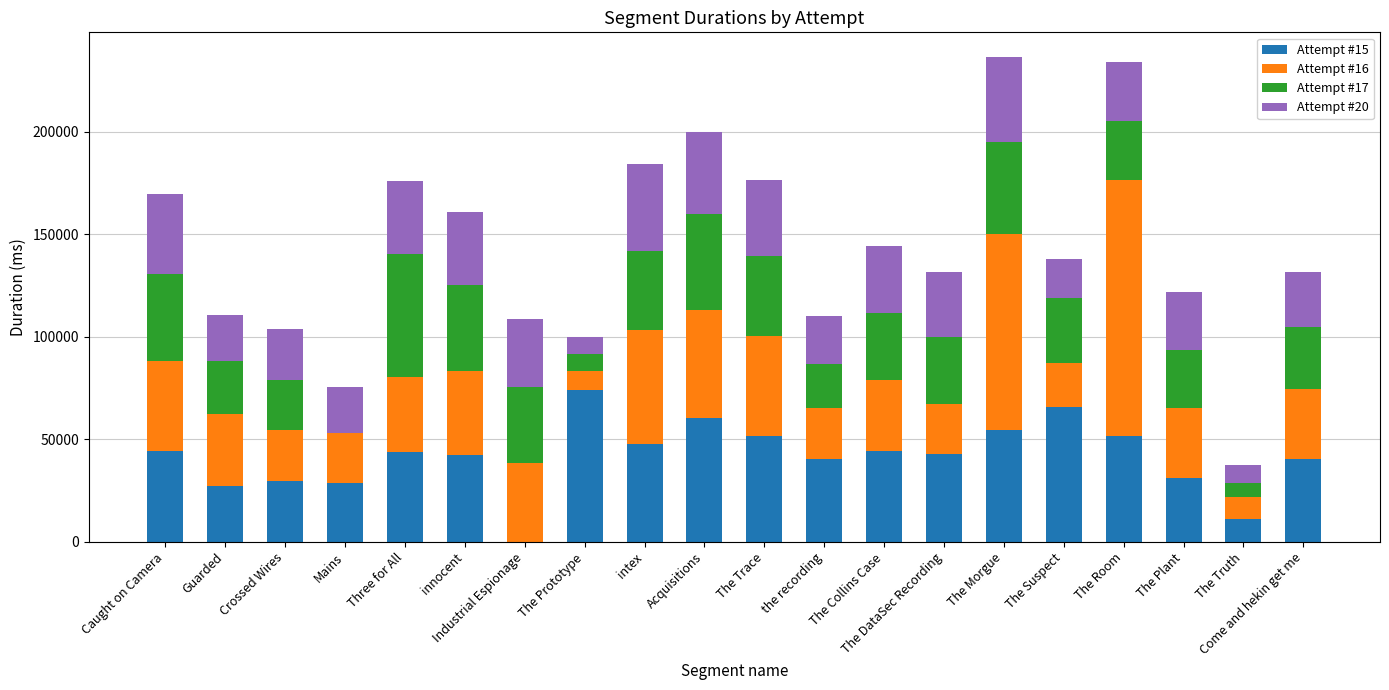

What is the total value across all series at The Trace?

176719